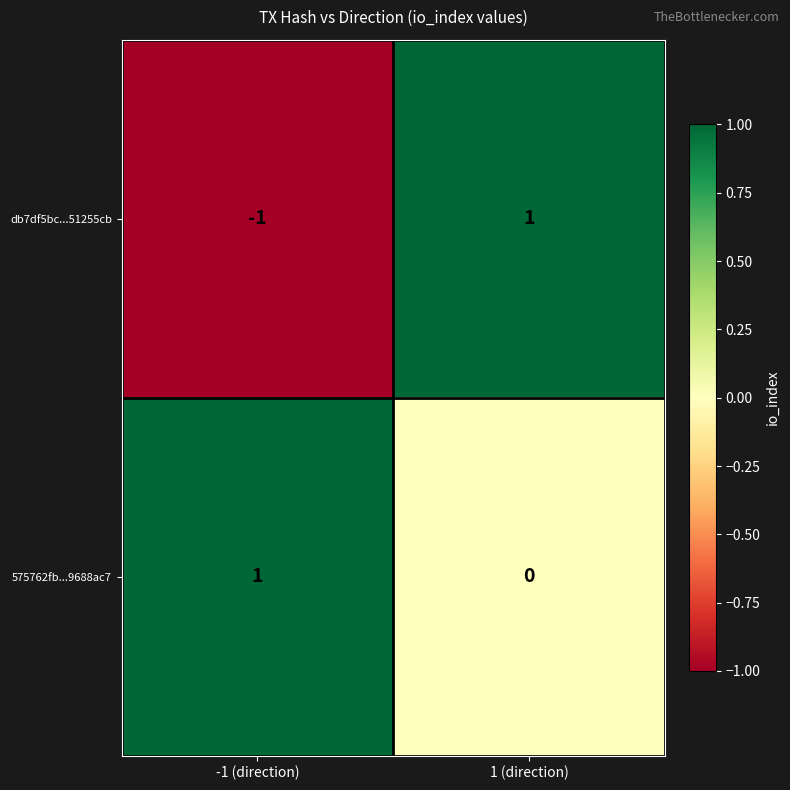

At which label is db7df5bc...51255cb closest to 0?

-1 (direction)